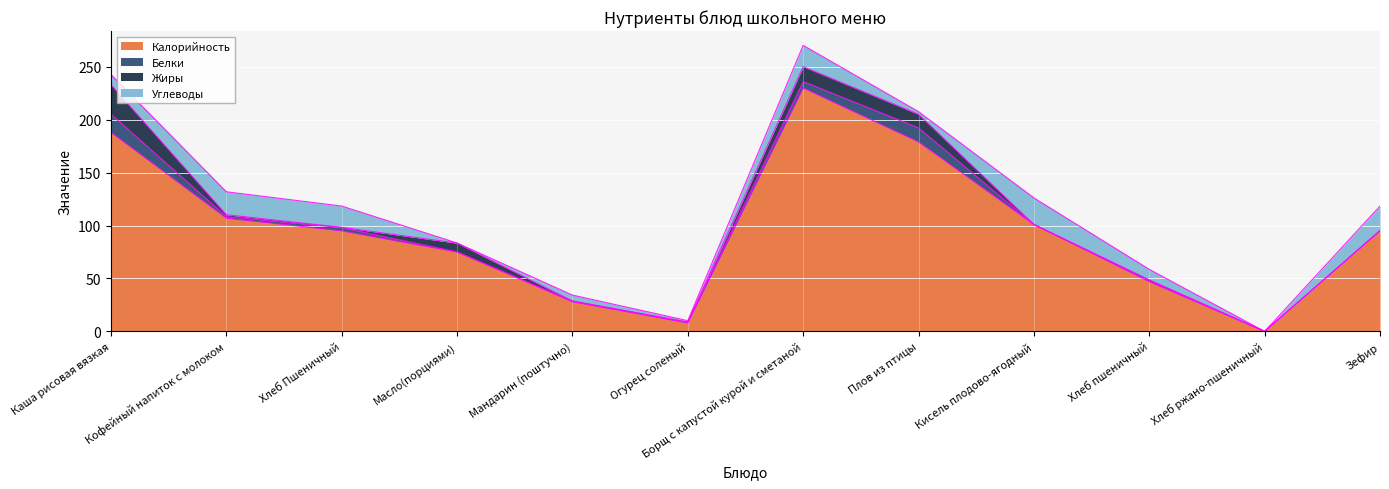

True or false: Калорийность and Белки cross at least once.

False